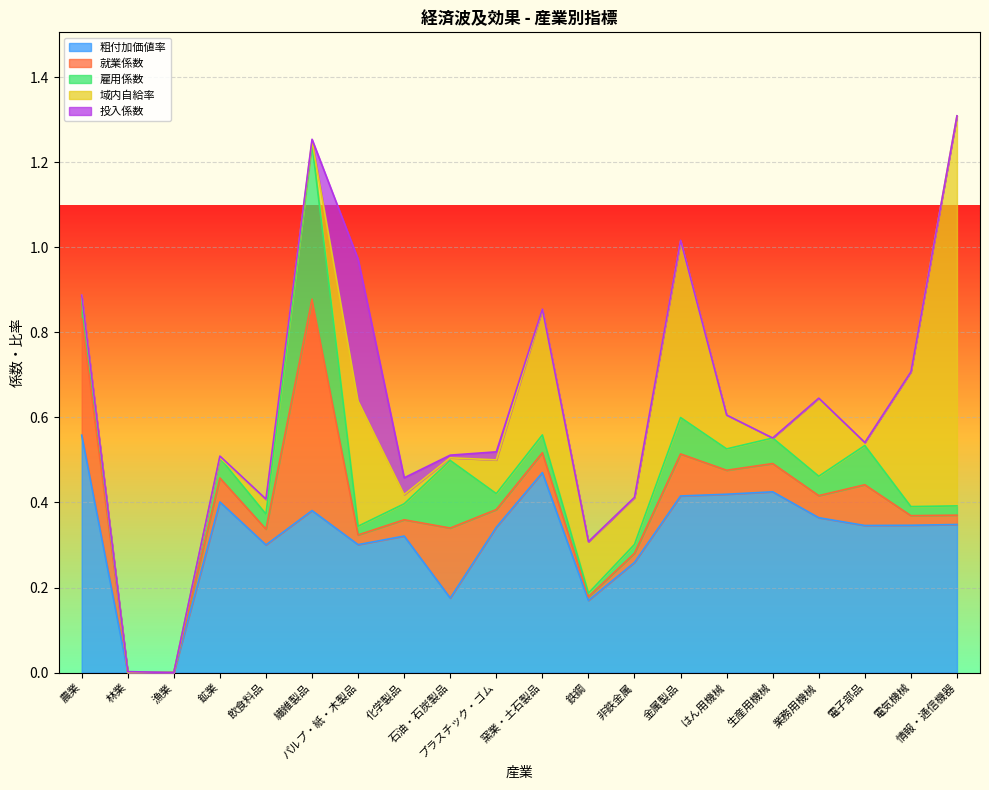

What is the difference between the maximum and minimum values in the 就業係数 series?

0.5